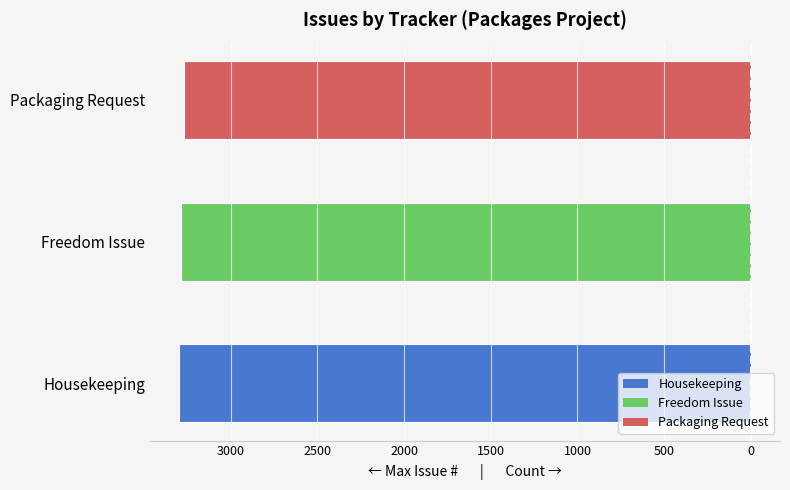

Reading right to left, transcribe all the data shown in this chart.

Max Issue # (mirrored): -3268	-3289	-3300
Issue Count: 3	1	1